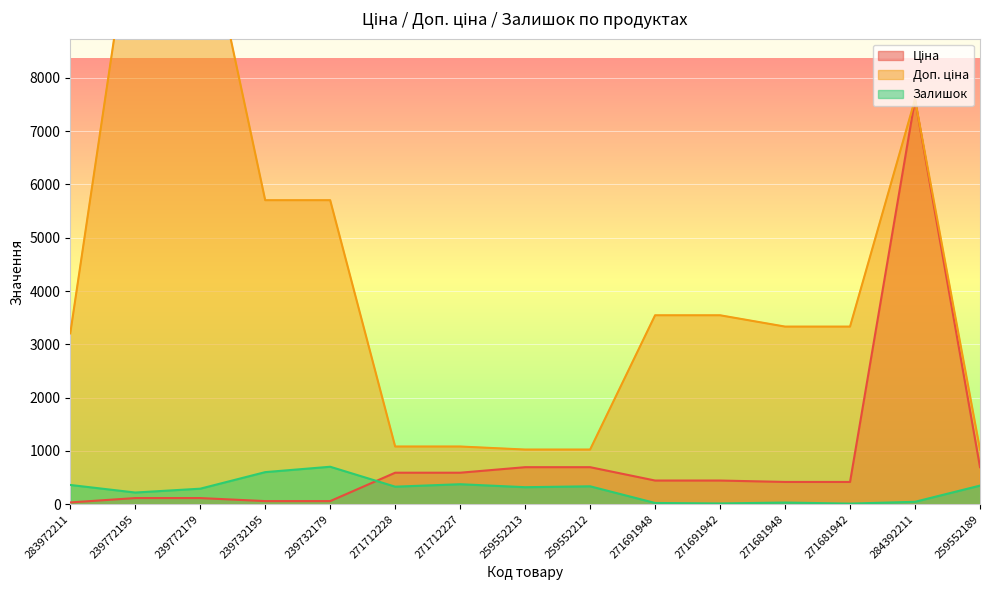

How many values in the Залишок series are below 318?

7